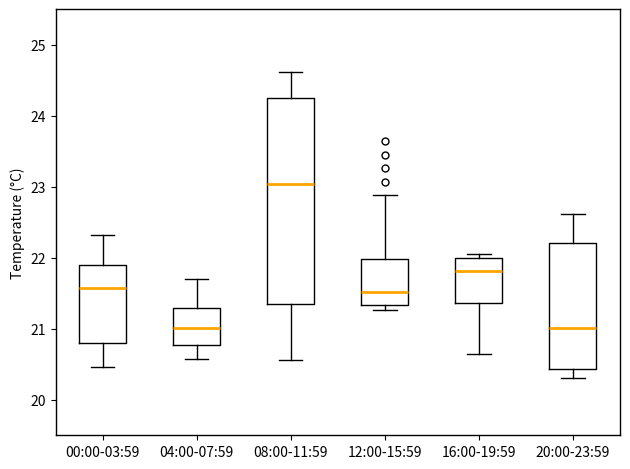

Which box is the tallest, from its lower edge to its upper edge?

08:00-11:59